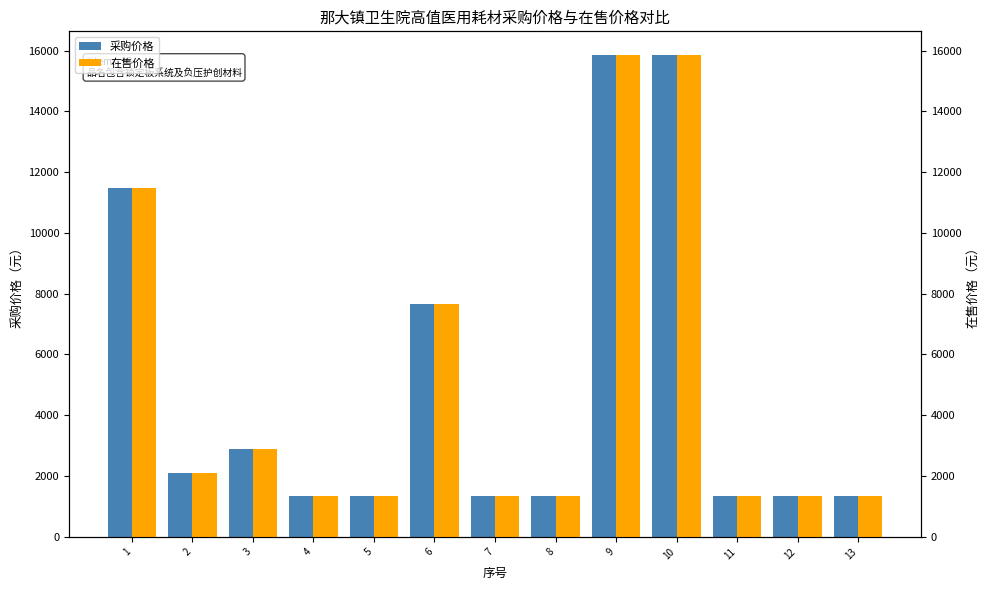

What is the maximum value for 在售价格?

15840